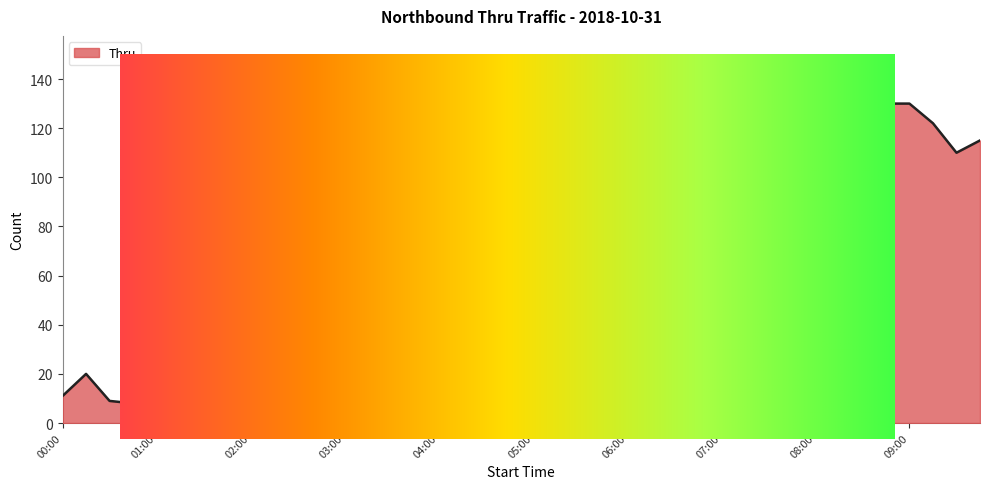

True or false: the data has more than 2 interior local peaks.

True